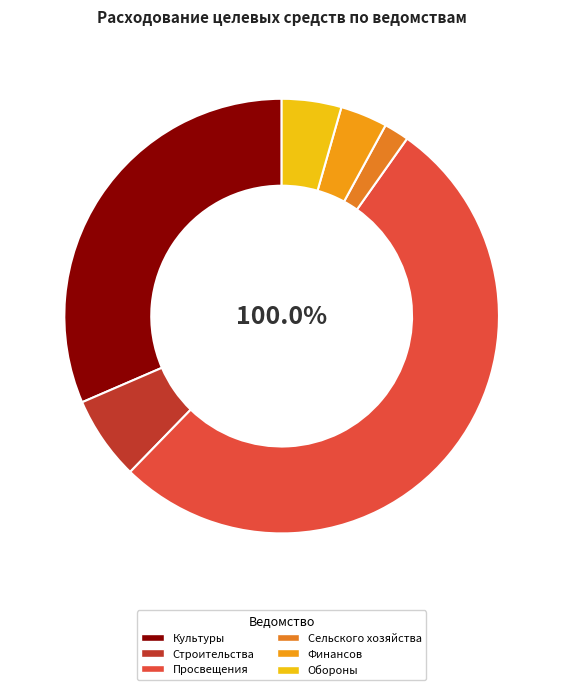

Count the number of slices in the pie.

6